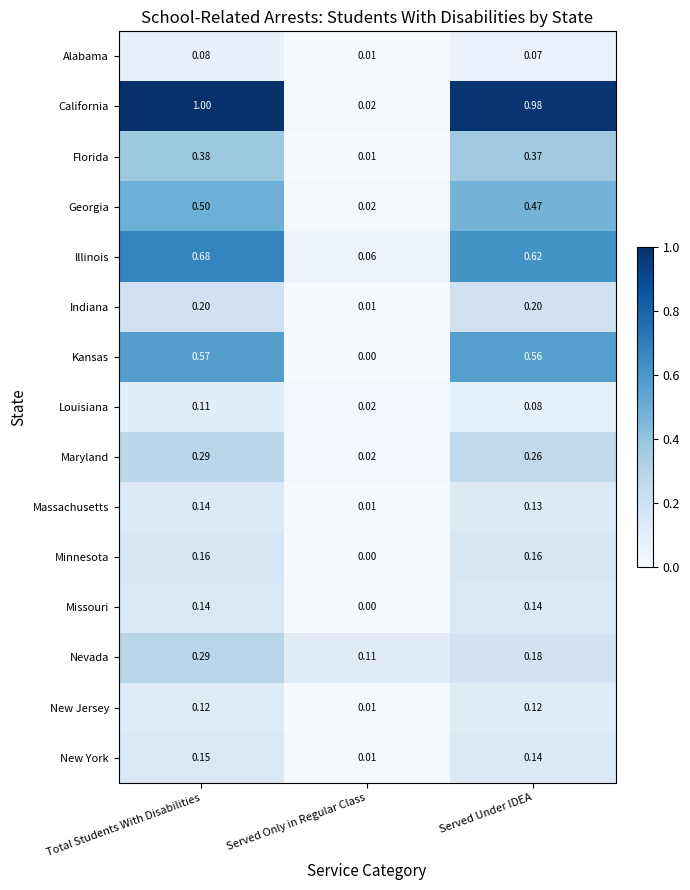

At which category does the chart reach its peak across all series?

Total Students With Disabilities